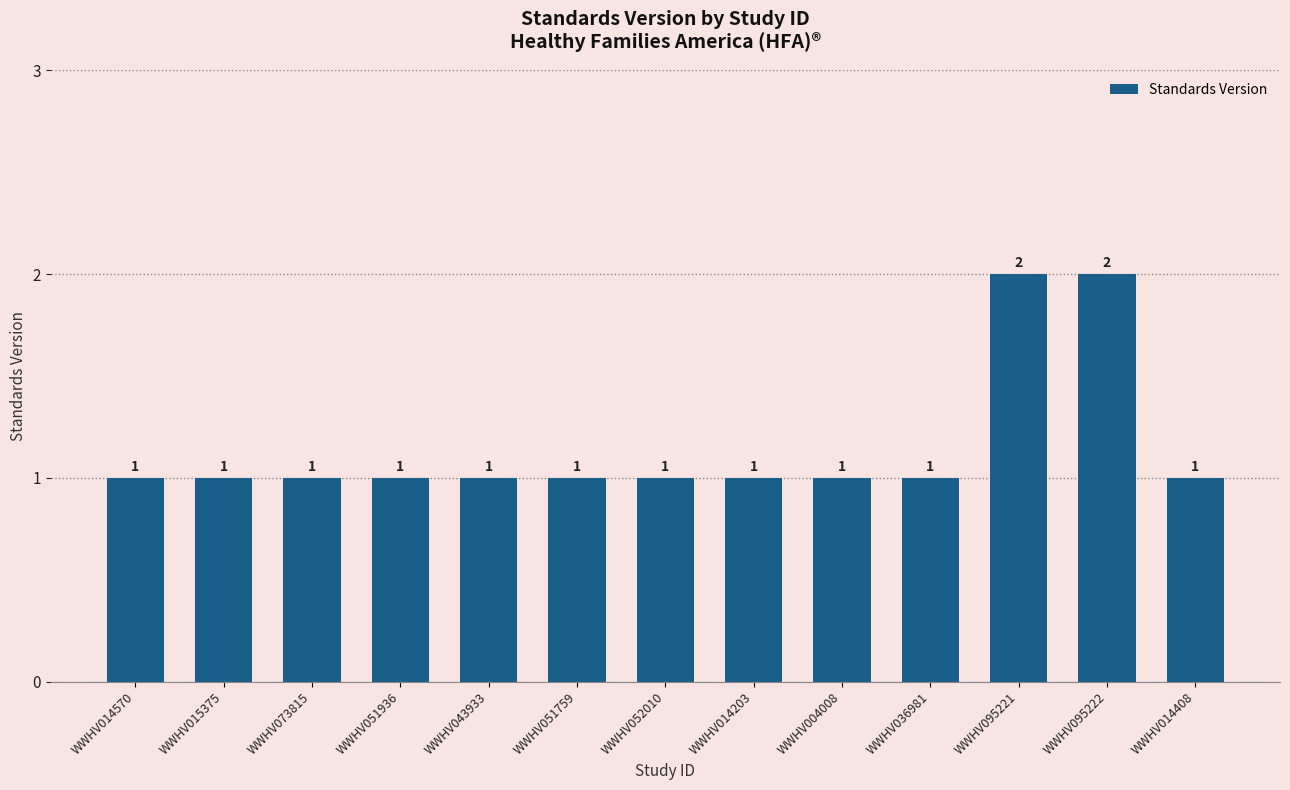

Count the number of values greater than 1.

2